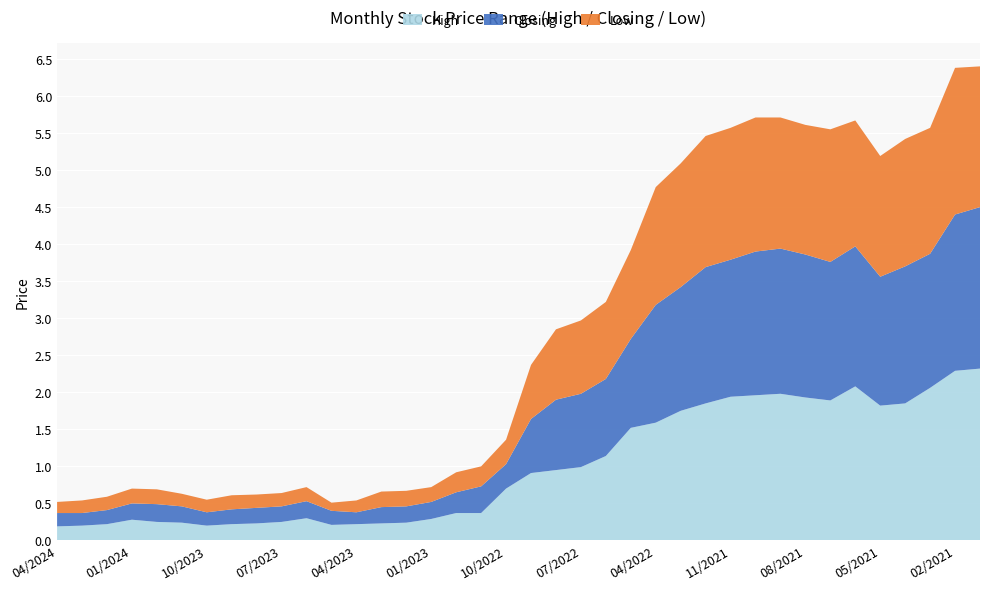

Reading left to right, extract all data points from this chart.

High: 04/2024=0.2	03/2024=0.2	02/2024=0.2	01/2024=0.3	12/2023=0.2	11/2023=0.2	10/2023=0.2	09/2023=0.2	08/2023=0.2	07/2023=0.2	06/2023=0.3	05/2023=0.2	04/2023=0.2	03/2023=0.2	02/2023=0.2	01/2023=0.3	12/2022=0.4	11/2022=0.4	10/2022=0.7	09/2022=0.9	08/2022=0.9	07/2022=1.0	06/2022=1.1	05/2022=1.5	04/2022=1.6	03/2022=1.8	12/2021=1.9	11/2021=1.9	10/2021=2.0	09/2021=2.0	08/2021=1.9	07/2021=1.9	06/2021=2.1	05/2021=1.8	04/2021=1.9	03/2021=2.1	02/2021=2.3	01/2021=2.3
Closing: 04/2024=0.2	03/2024=0.2	02/2024=0.2	01/2024=0.2	12/2023=0.2	11/2023=0.2	10/2023=0.2	09/2023=0.2	08/2023=0.2	07/2023=0.2	06/2023=0.2	05/2023=0.2	04/2023=0.2	03/2023=0.2	02/2023=0.2	01/2023=0.2	12/2022=0.3	11/2022=0.4	10/2022=0.3	09/2022=0.7	08/2022=0.9	07/2022=1.0	06/2022=1.0	05/2022=1.2	04/2022=1.6	03/2022=1.7	12/2021=1.8	11/2021=1.9	10/2021=1.9	09/2021=2.0	08/2021=1.9	07/2021=1.9	06/2021=1.9	05/2021=1.7	04/2021=1.9	03/2021=1.8	02/2021=2.1	01/2021=2.2
Low: 04/2024=0.1	03/2024=0.2	02/2024=0.2	01/2024=0.2	12/2023=0.2	11/2023=0.2	10/2023=0.2	09/2023=0.2	08/2023=0.2	07/2023=0.2	06/2023=0.2	05/2023=0.1	04/2023=0.2	03/2023=0.2	02/2023=0.2	01/2023=0.2	12/2022=0.3	11/2022=0.3	10/2022=0.3	09/2022=0.7	08/2022=0.9	07/2022=1.0	06/2022=1.0	05/2022=1.2	04/2022=1.6	03/2022=1.7	12/2021=1.8	11/2021=1.8	10/2021=1.8	09/2021=1.8	08/2021=1.8	07/2021=1.8	06/2021=1.7	05/2021=1.6	04/2021=1.7	03/2021=1.7	02/2021=2.0	01/2021=1.9